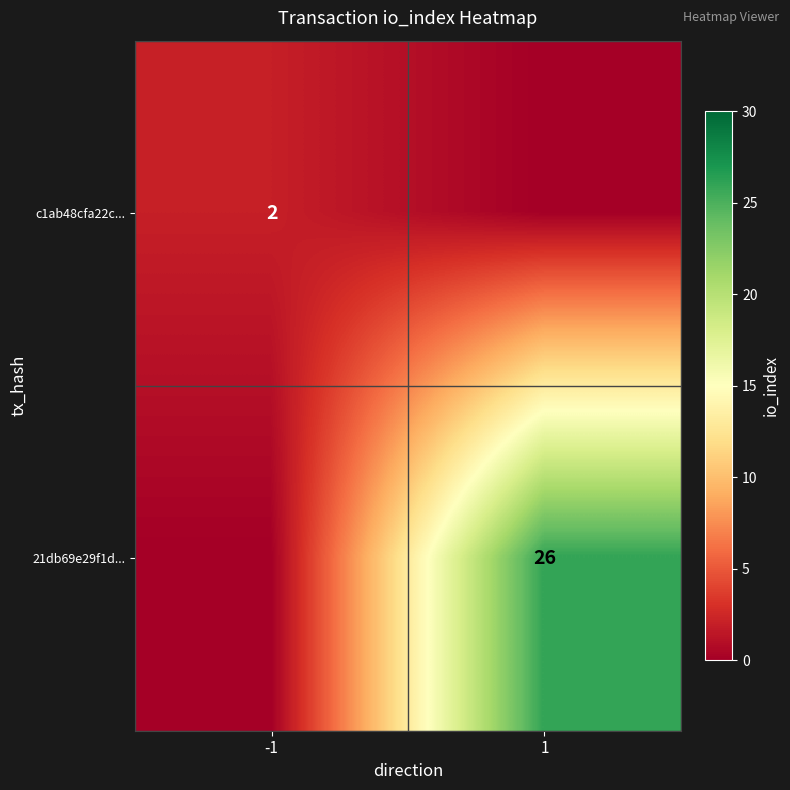

True or false: 21db69e29f1d... has a value of 40 at 1.

False